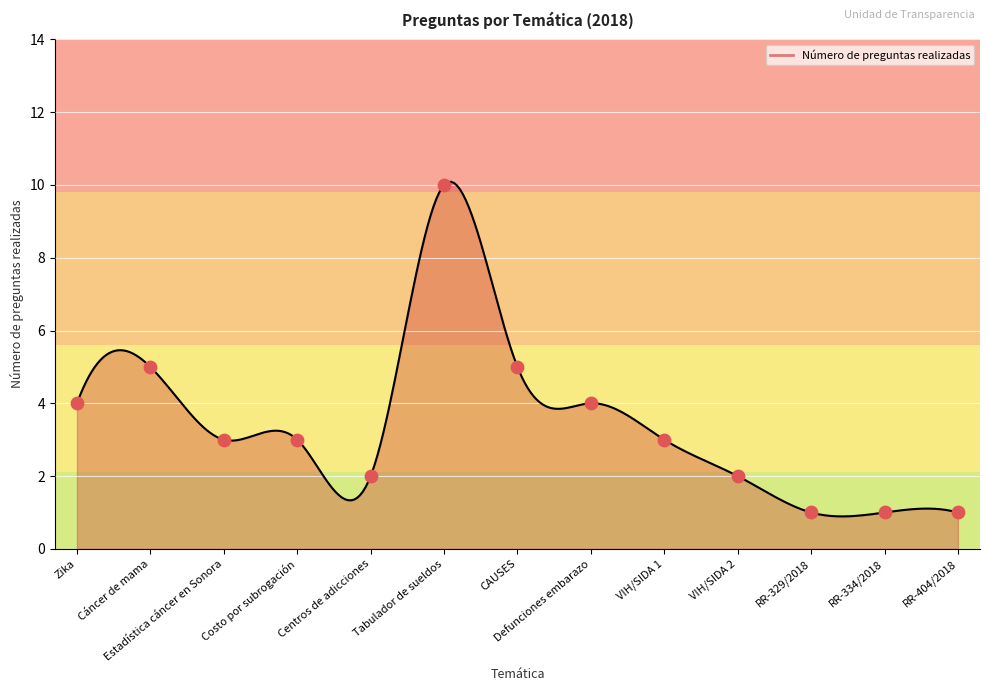

What is the ratio of the value at Cáncer de mama to the value at CAUSES?

1.0